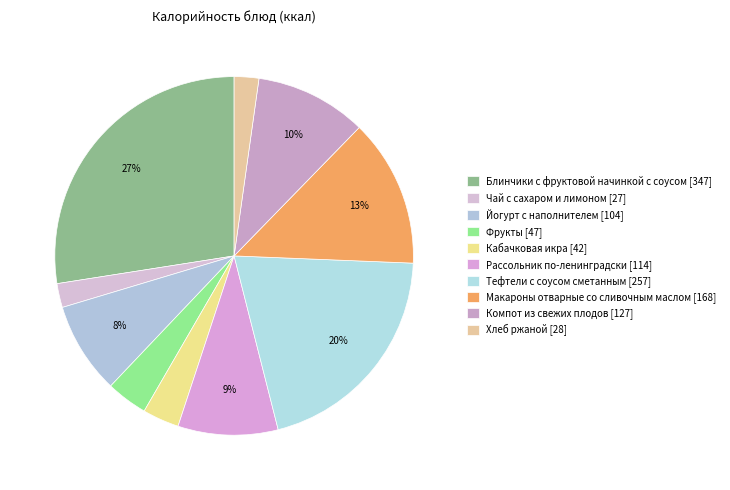

Which slice is the largest?

Блинчики с фруктовой начинкой с соусом